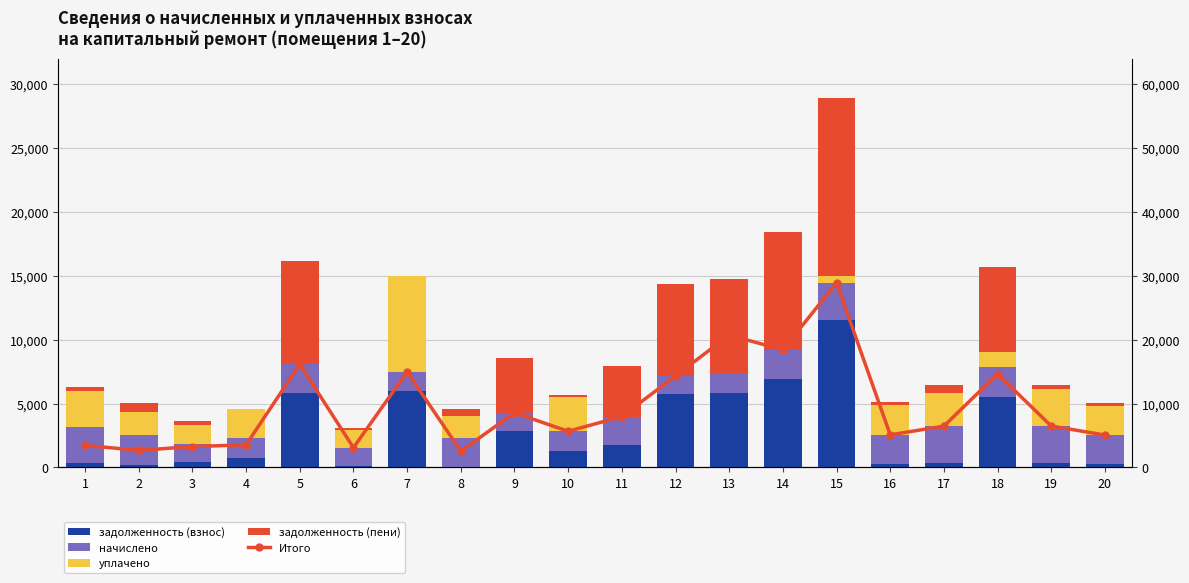

The задолженность (взнос) series shows 3278.9 at 18. True or false?

False